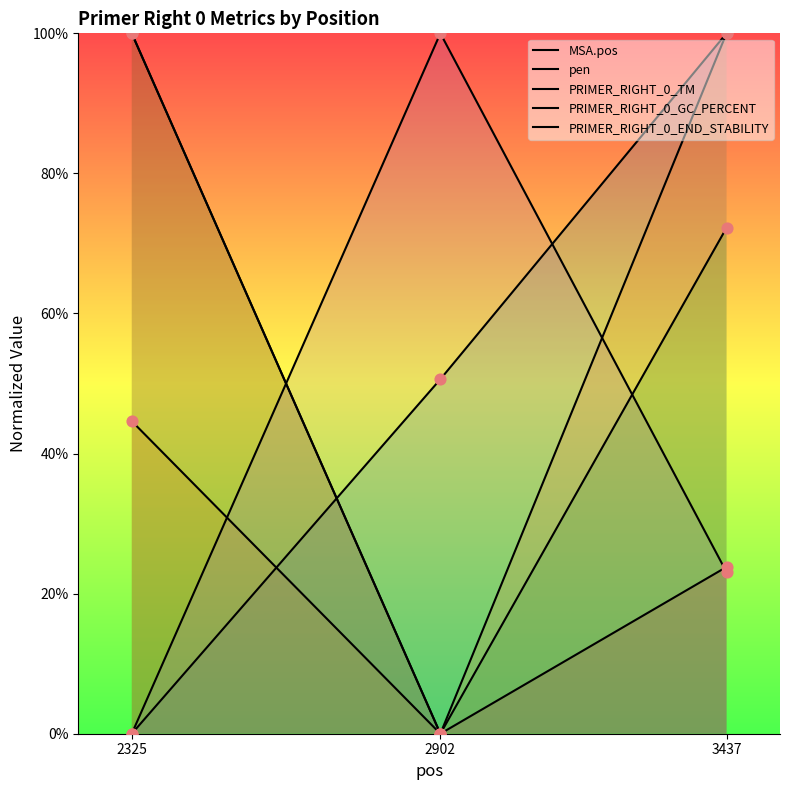

At which category is the sum across all series the highest?

3437